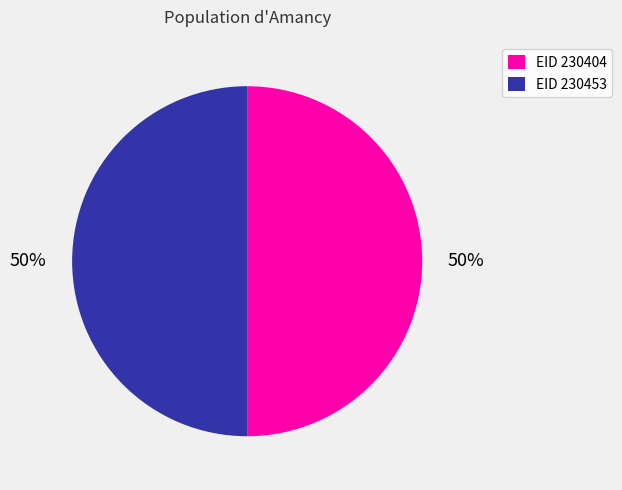

What percentage is the EID 230453 slice, to the nearest percent?

50%